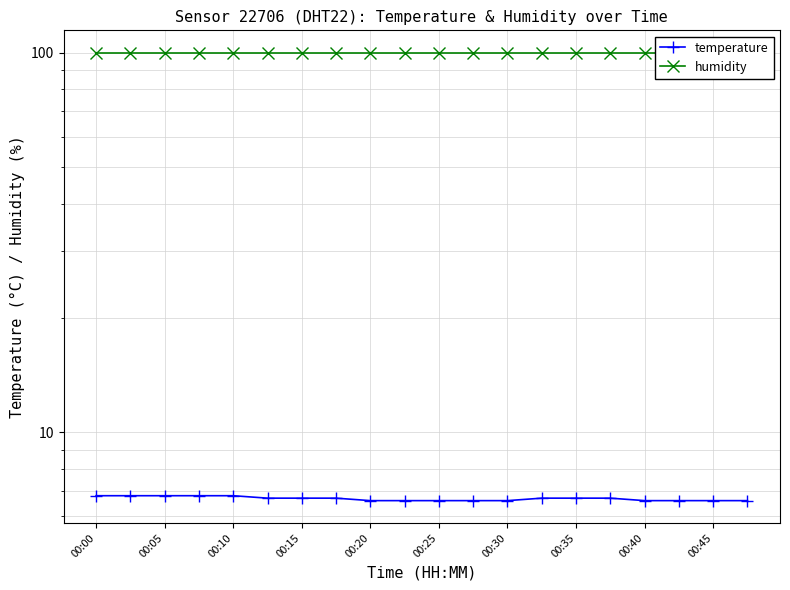

What is the value of the humidity point at the 20th from the left?

99.9